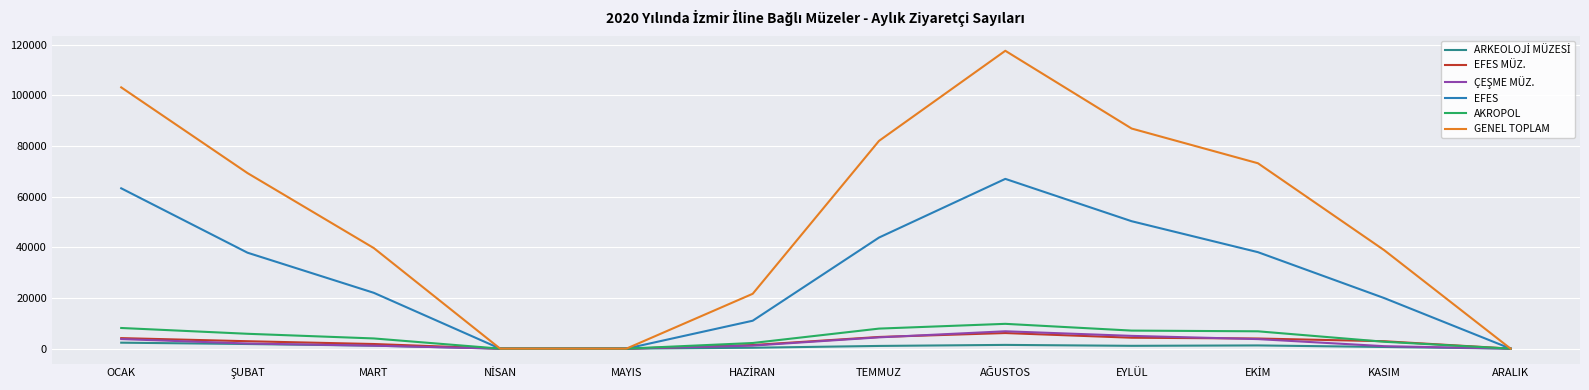

True or false: EFES MÜZ. has a value of 4303 at EYLÜL.

True